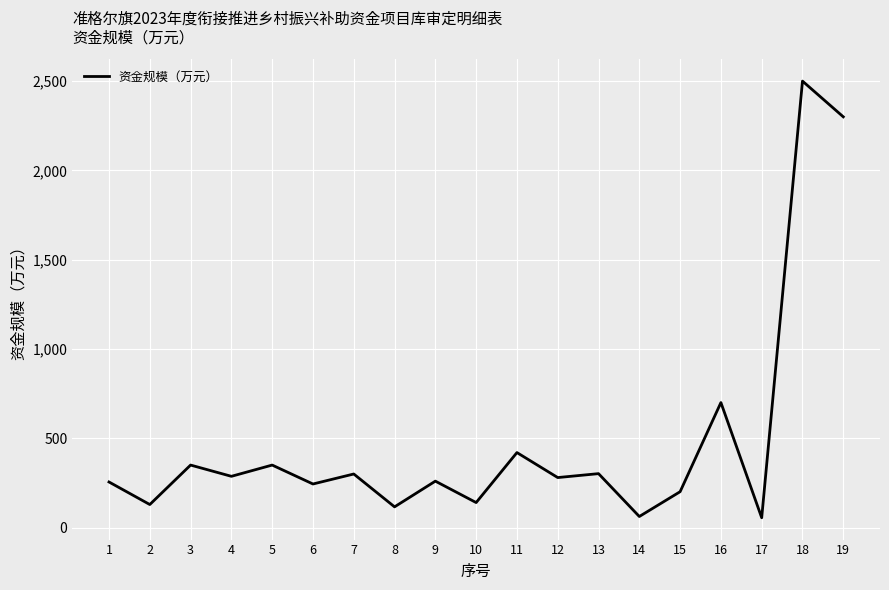

The value at 14 is 62.0. True or false?

True